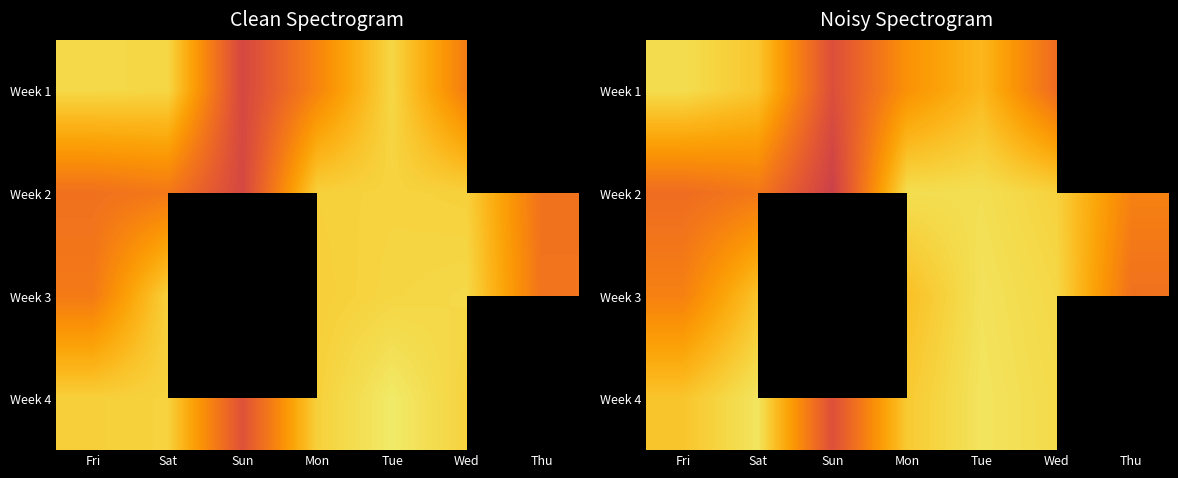

What is the greatest value displayed?

14.9